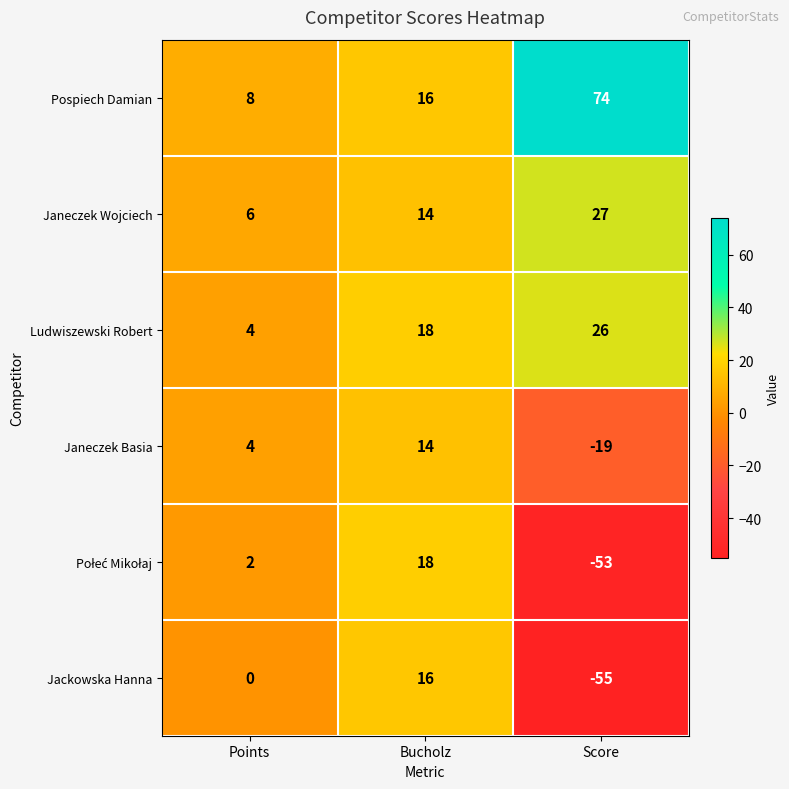

What is the sum of all Pospiech Damian values?

98